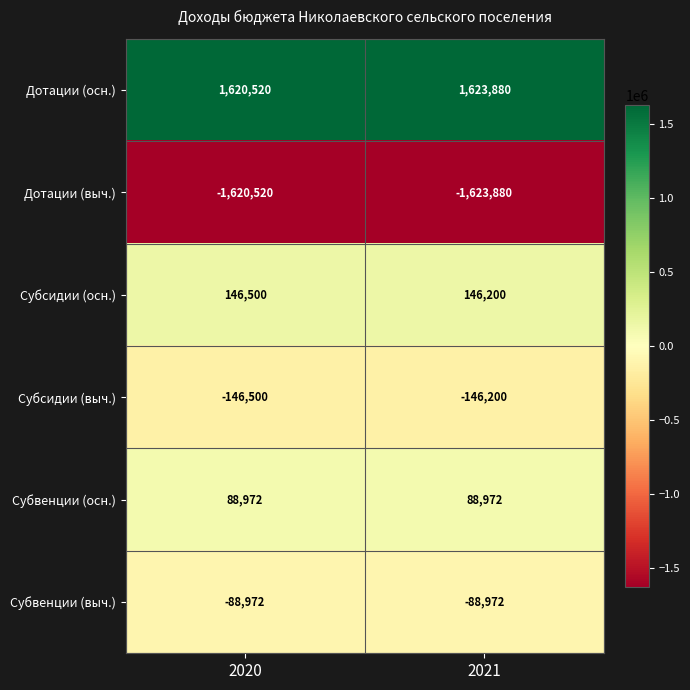

Reading left to right, transcribe all the data shown in this chart.

Дотации (осн.): 1620520	1623880
Дотации (выч.): -1620520	-1623880
Субсидии (осн.): 146500	146200
Субсидии (выч.): -146500	-146200
Субвенции (осн.): 88972	88972
Субвенции (выч.): -88972	-88972